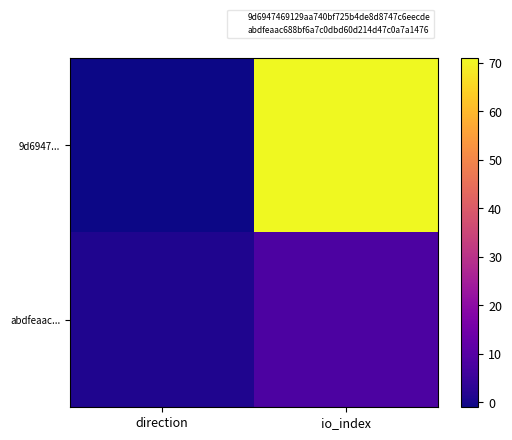

How many data points does each series have?

2